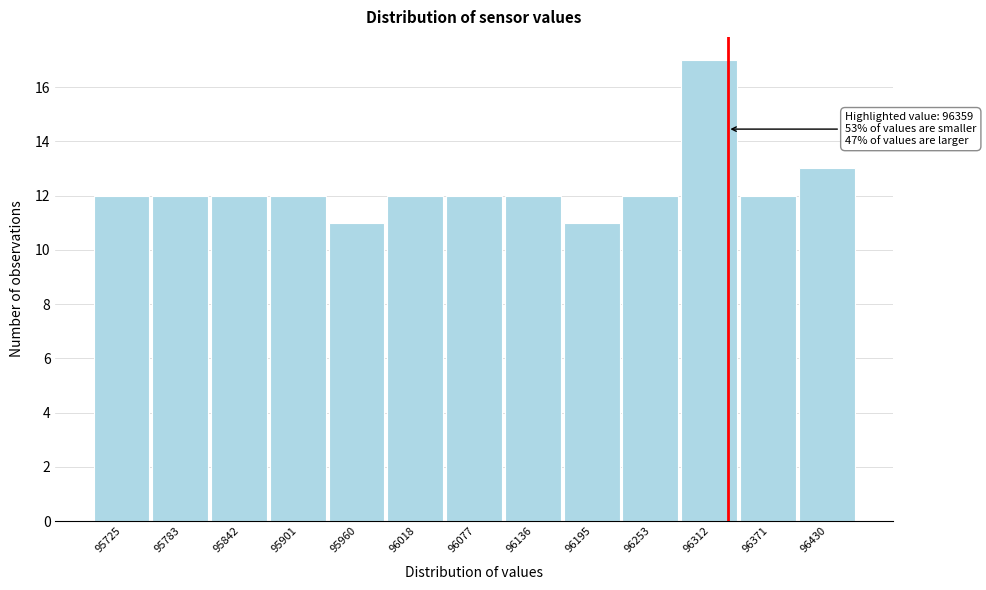

Reading left to right, extract all data points from this chart.

12	12	12	12	11	12	12	12	11	12	17	12	13